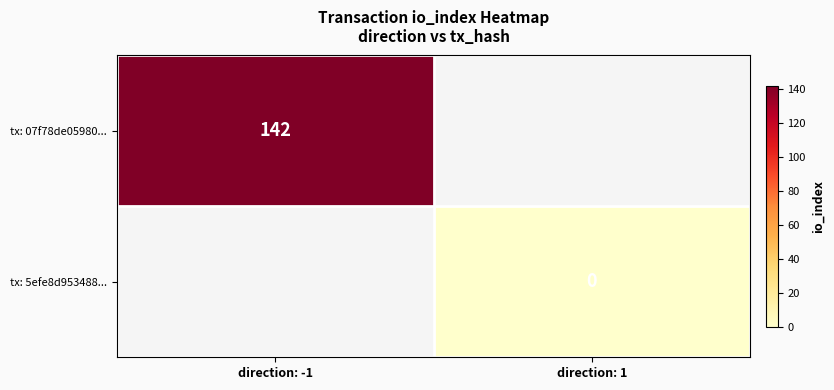

Is it true that tx: 07f78de05980... equals 142 at direction: -1?

True